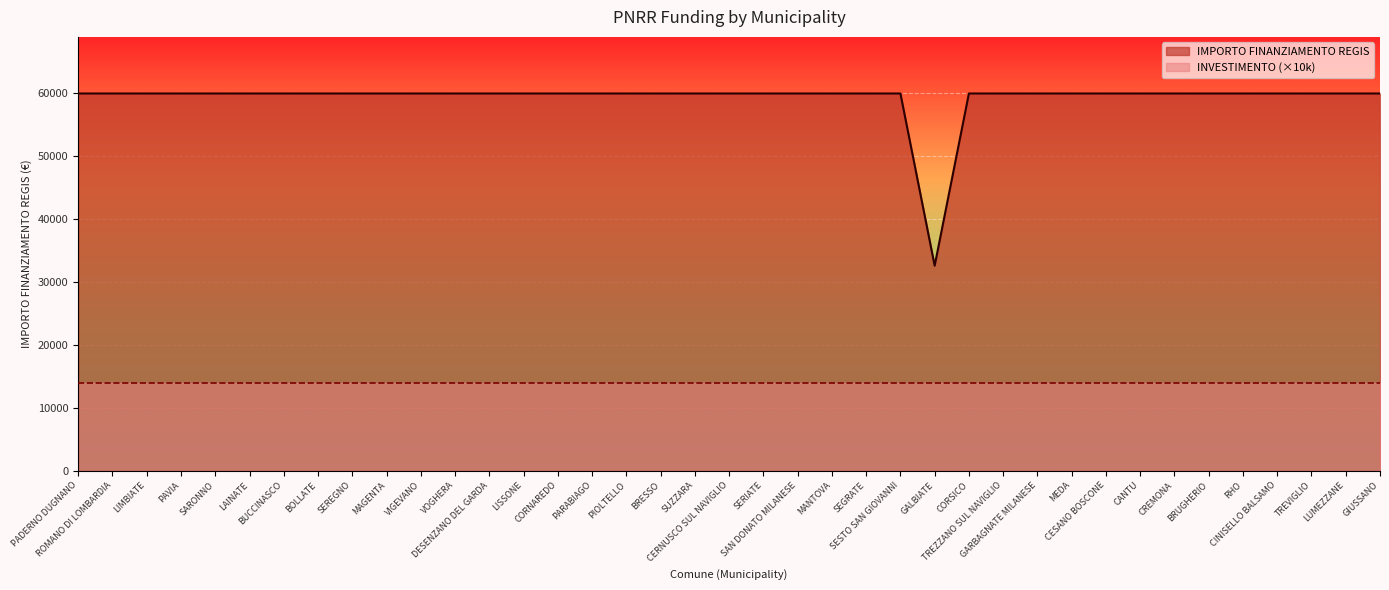

What is the approximate value at VOGHERA?

59966